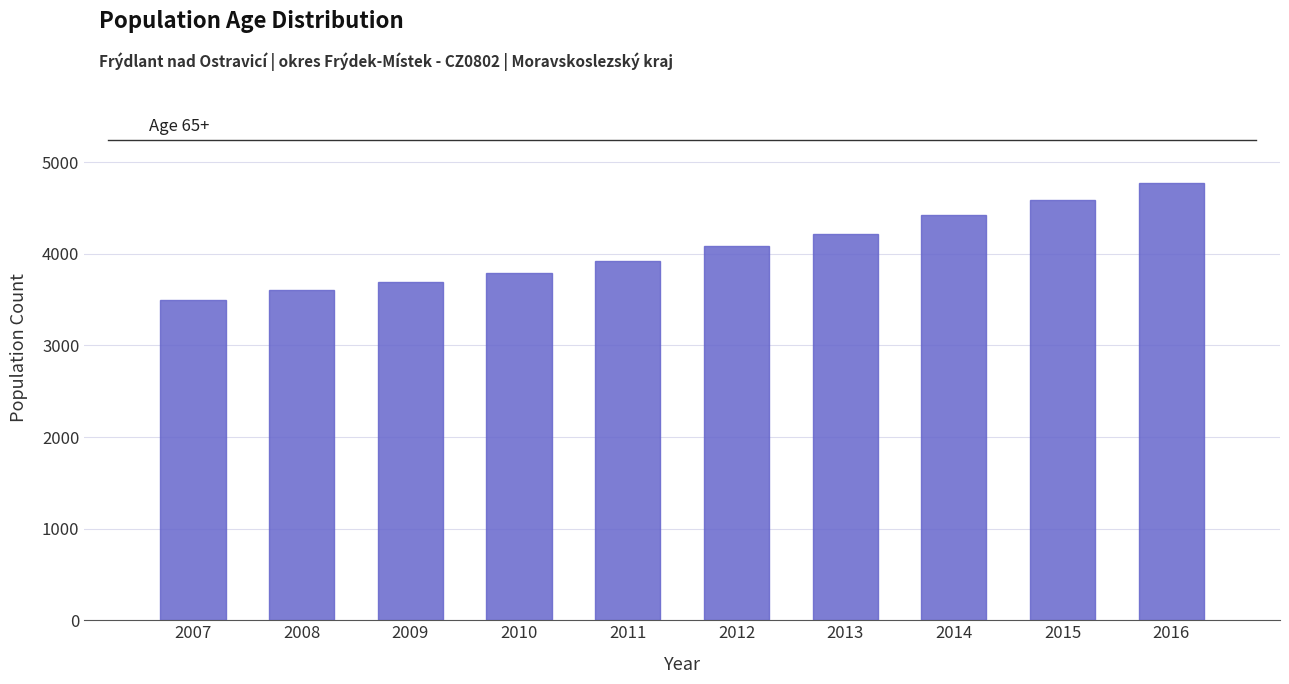

Reading left to right, extract all data points from this chart.

3498	3604	3697	3794	3919	4087	4217	4424	4592	4771